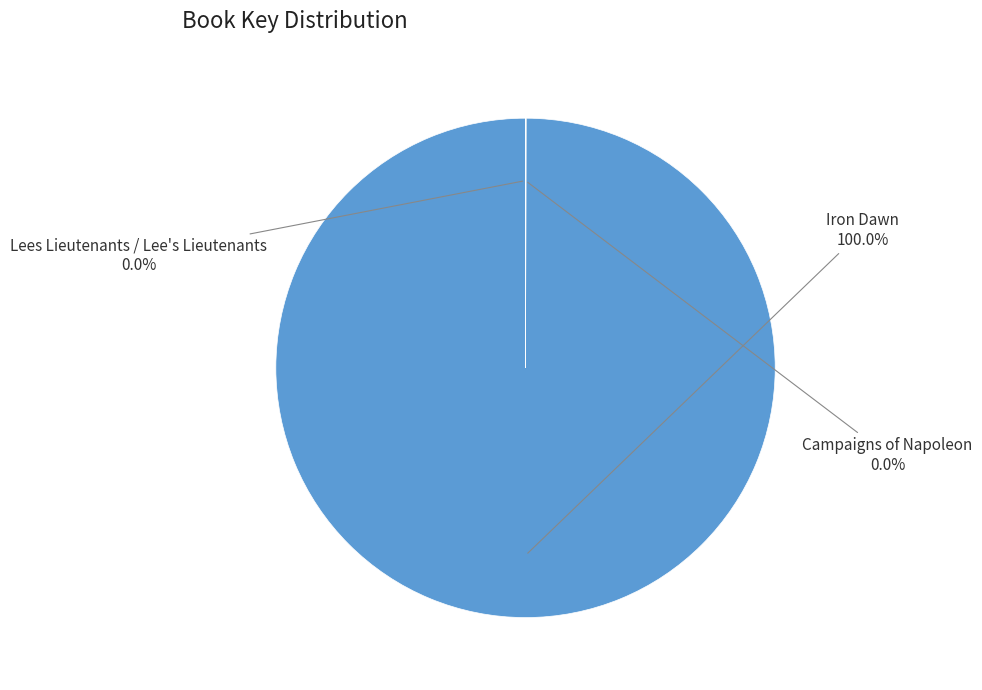

Is it true that Campaigns of Napoleon is 9% of the pie?

False